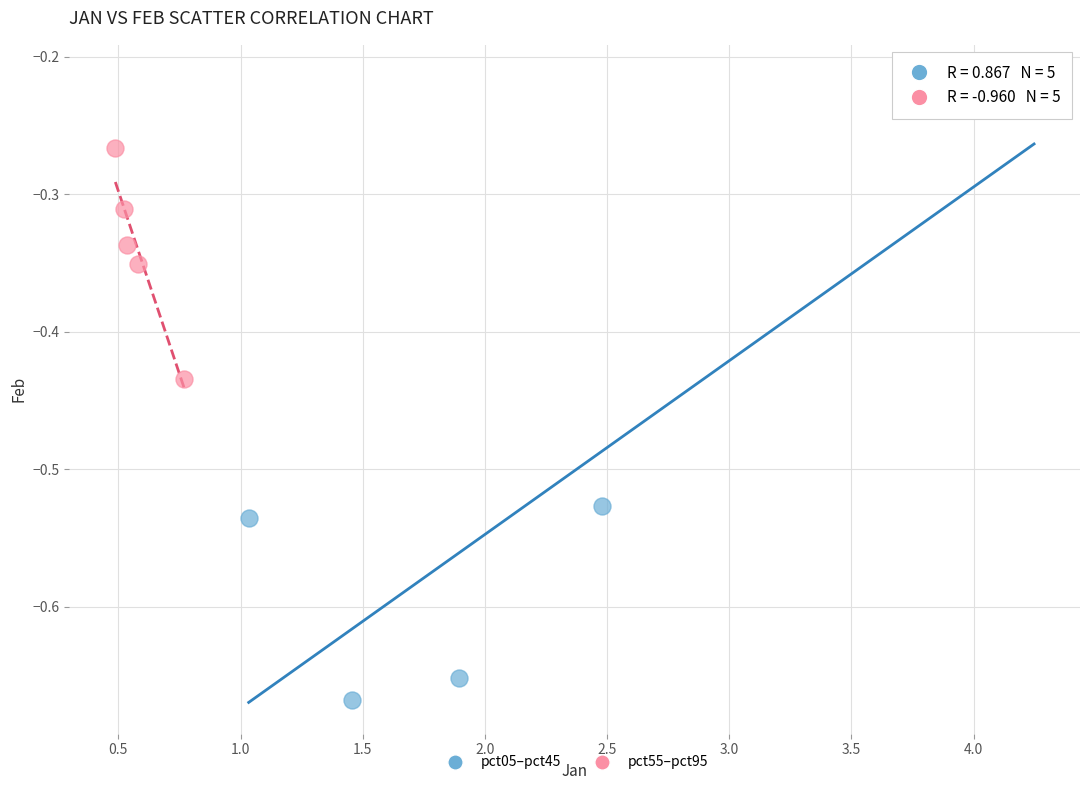

Which series has the widest spread of Y values?

pct05–pct45